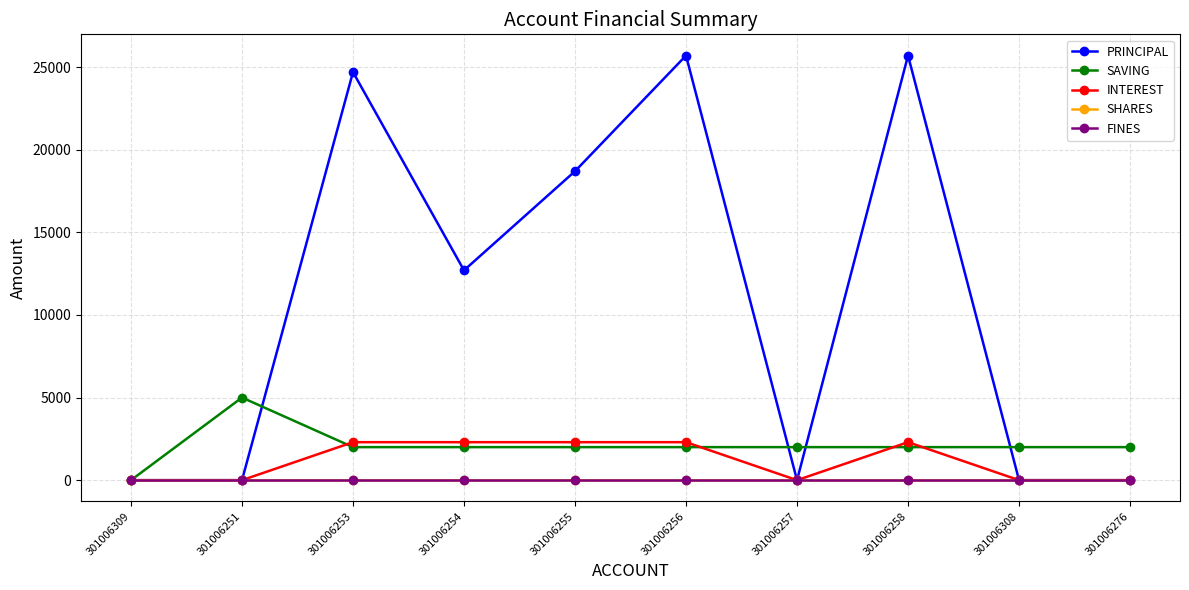

Where is FINES nearest to the value 0?

301006309